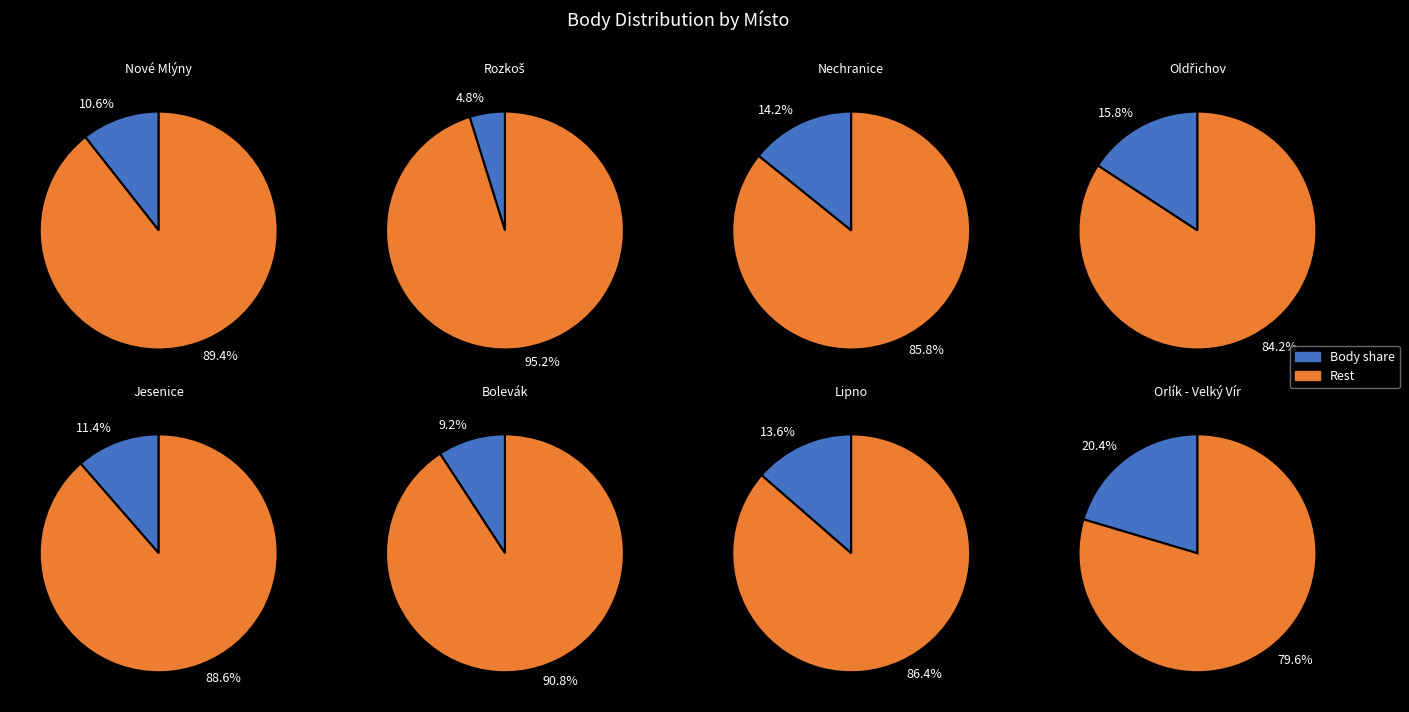

How many segments does this pie chart have?

8